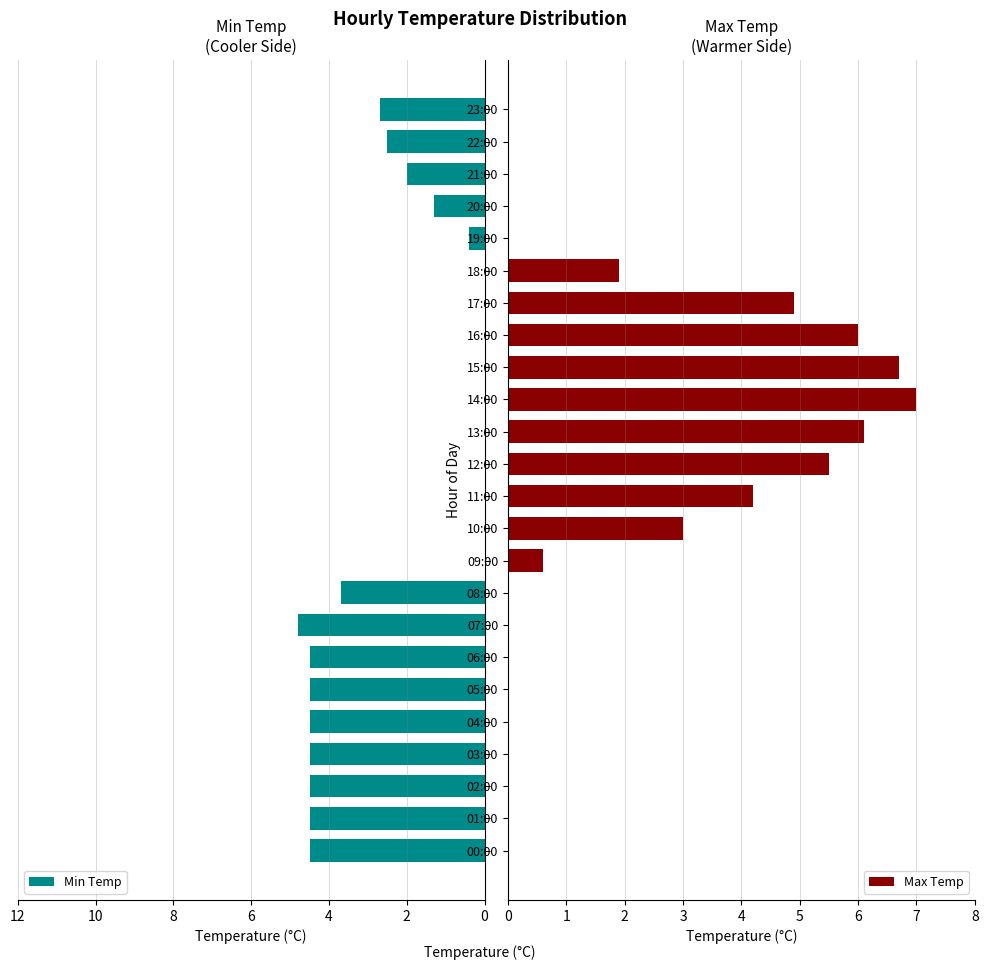

What is the sum of the Max Temp values at 06:00 and 18:00?

1.9